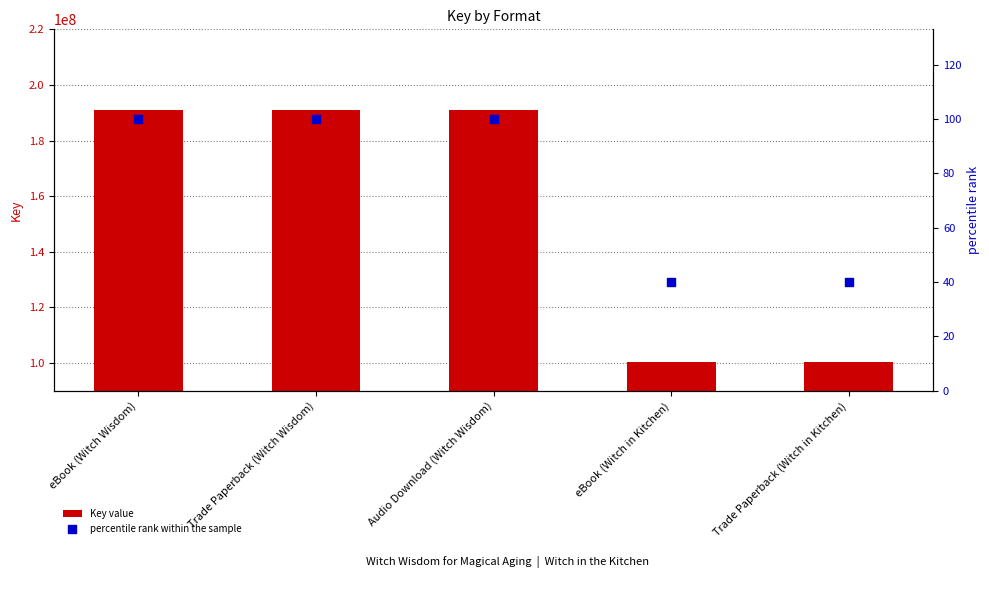

What are all the series names shown in the legend?

Key value, percentile rank within the sample